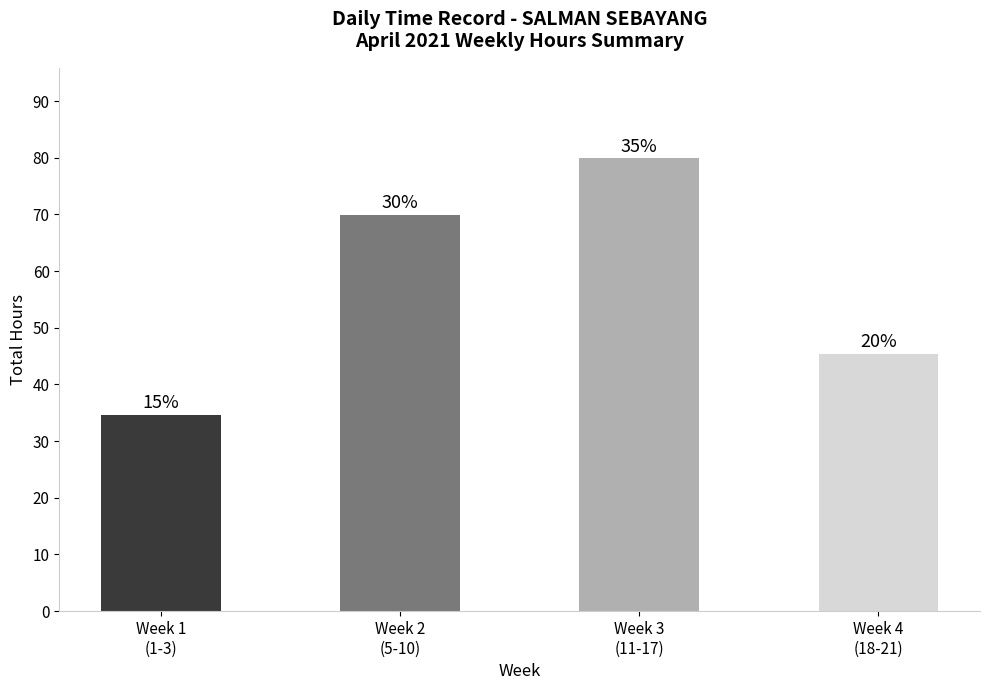

Which has a higher value, Week 2
(5-10) or Week 3
(11-17)?

Week 3
(11-17)